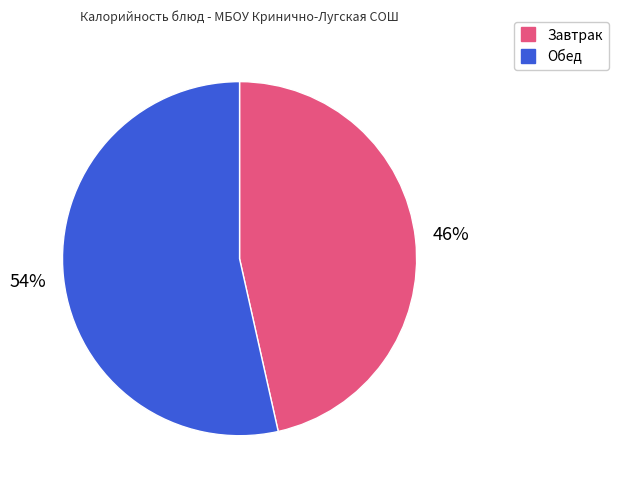

Is there a majority slice in this chart?

Yes